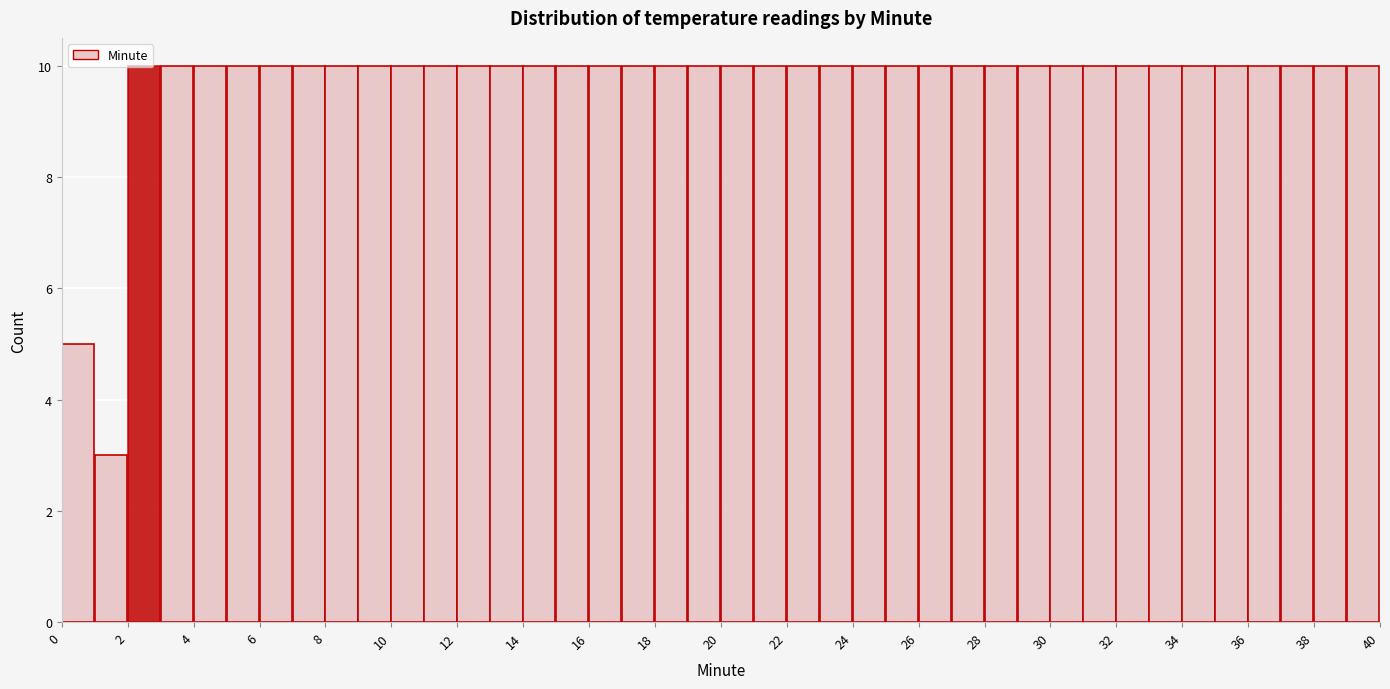

Reading left to right, list every bar in this chart as the range it spans on the x-axis followed by its height. The values are not printed on the chart, so give them approximately, as read against the axis.

0 to 1: 5
1 to 2: 3
2 to 3: 10
3 to 4: 10
4 to 5: 10
5 to 6: 10
6 to 7: 10
7 to 8: 10
8 to 9: 10
9 to 10: 10
10 to 11: 10
11 to 12: 10
12 to 13: 10
13 to 14: 10
14 to 15: 10
15 to 16: 10
16 to 17: 10
17 to 18: 10
18 to 19: 10
19 to 20: 10
20 to 21: 10
21 to 22: 10
22 to 23: 10
23 to 24: 10
24 to 25: 10
25 to 26: 10
26 to 27: 10
27 to 28: 10
28 to 29: 10
29 to 30: 10
30 to 31: 10
31 to 32: 10
32 to 33: 10
33 to 34: 10
34 to 35: 10
35 to 36: 10
36 to 37: 10
37 to 38: 10
38 to 39: 10
39 to 40: 10